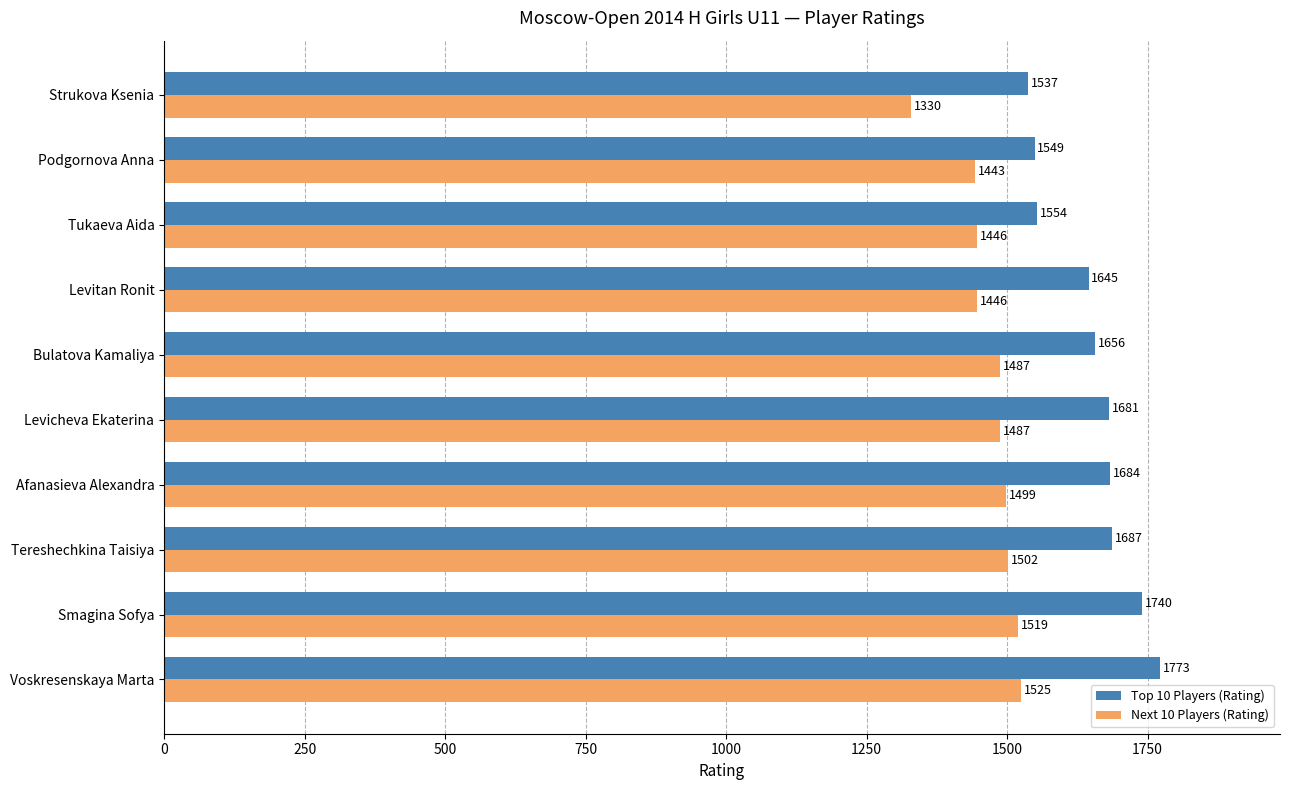

At which label is Next 10 Players (Rating) closest to 1427?

Podgornova Anna